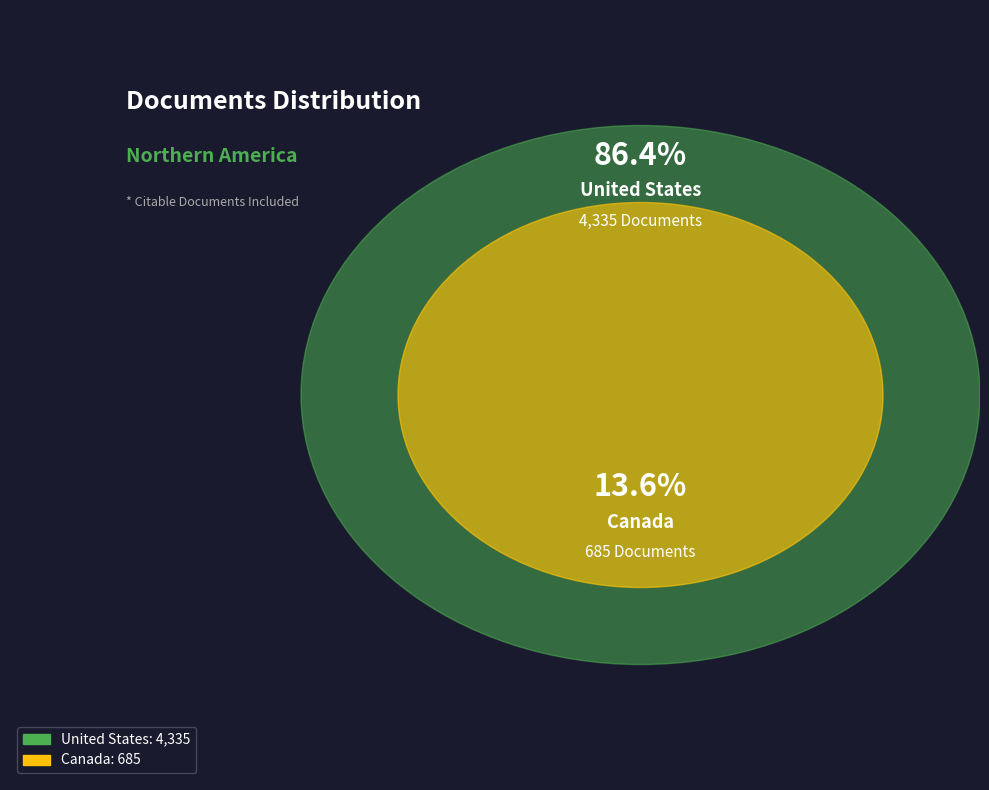

True or false: Canada accounts for 26% of the total.

False